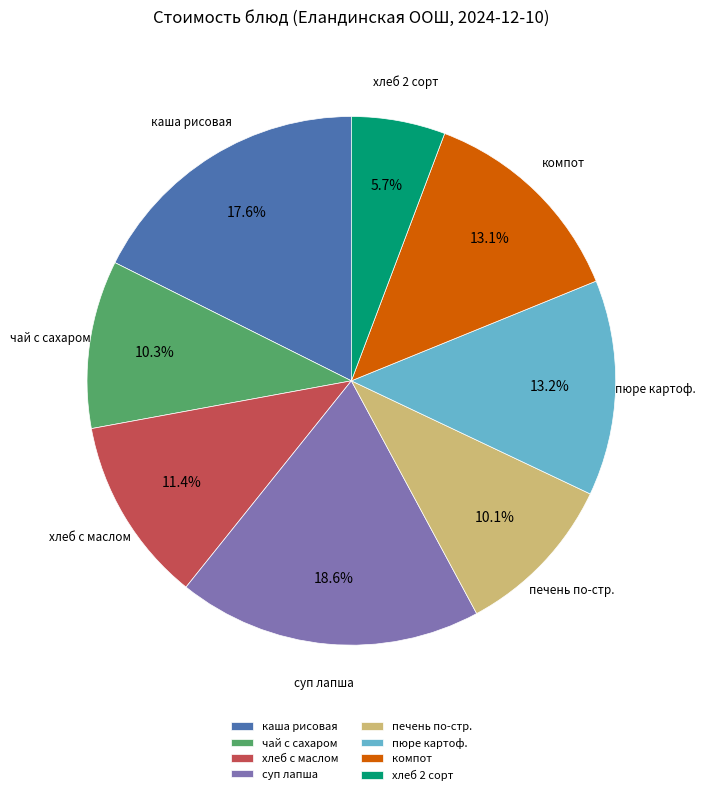

Which slice is the smallest?

хлеб 2 сорт